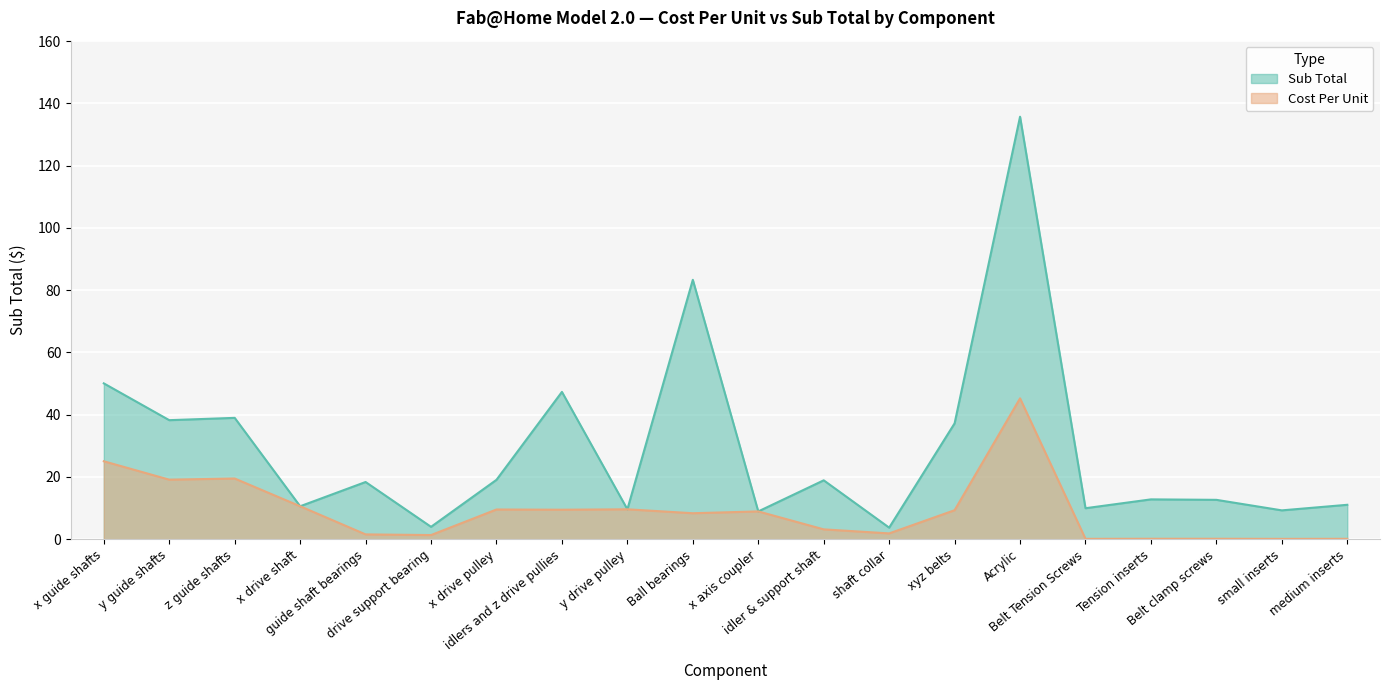

What is the sum of all Cost Per Unit values?

182.9